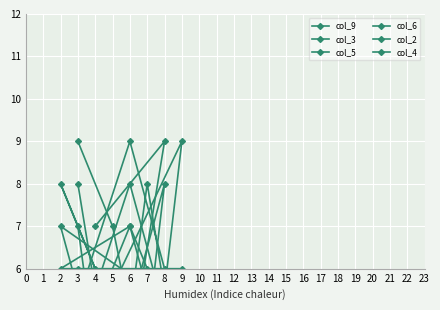

What is the approximate value of col_3 at 9?

1